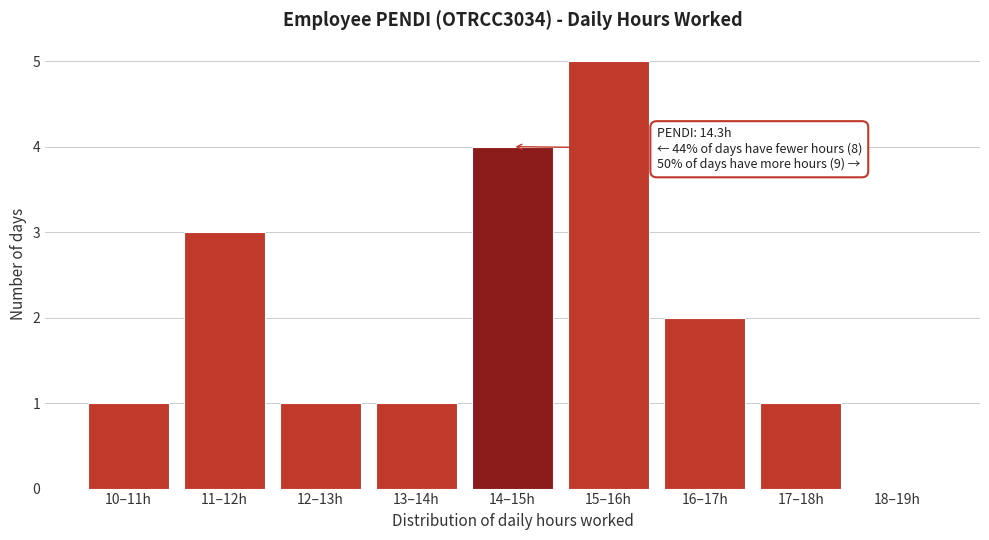

Reading left to right, extract all data points from this chart.

10–11h=1	11–12h=3	12–13h=1	13–14h=1	14–15h=4	15–16h=5	16–17h=2	17–18h=1	18–19h=0